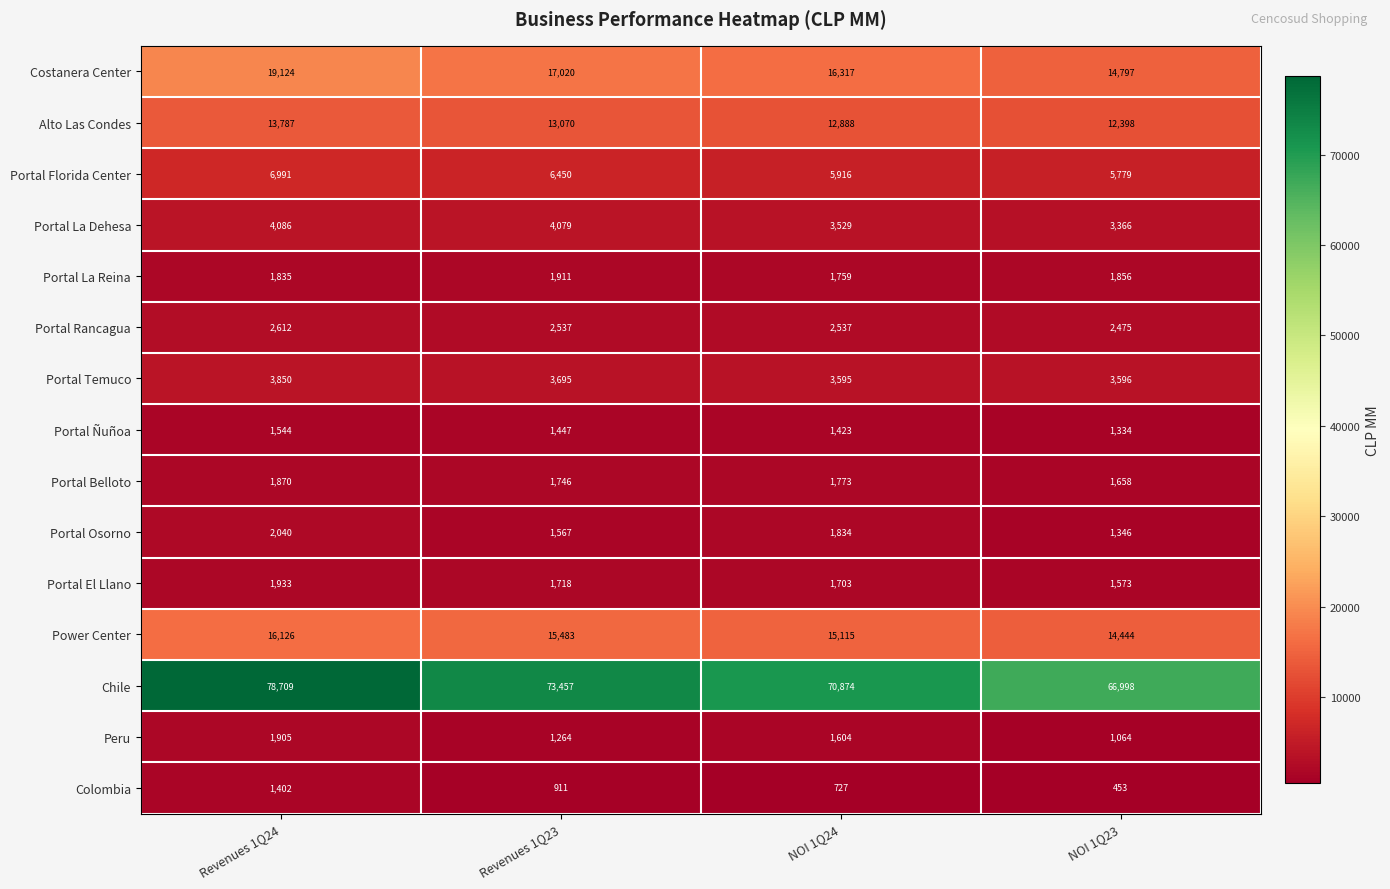

Is it true that Peru equals 1905 at Revenues 1Q24?

True